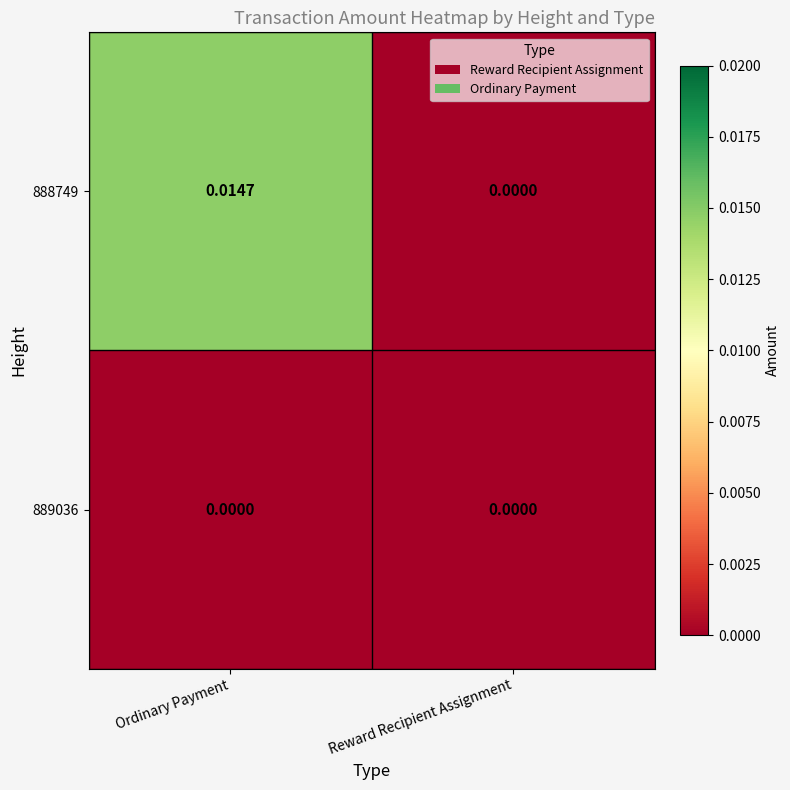

How many distinct data groups are displayed?

2